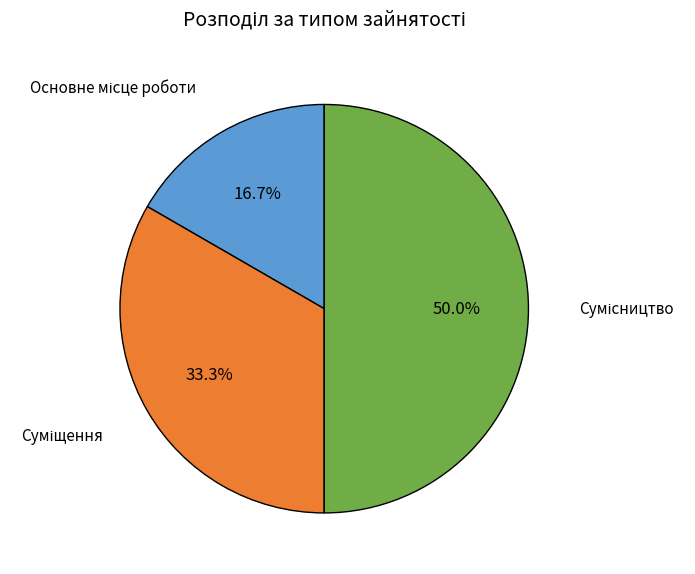

To the nearest percent, what is the average slice percentage?

33%